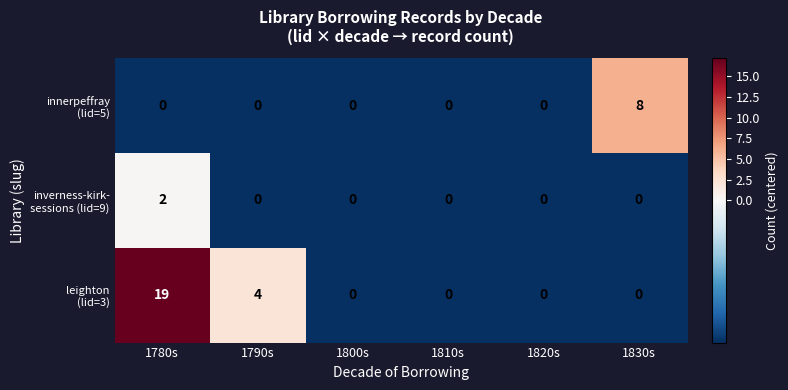

Count the number of categories in the chart.

6